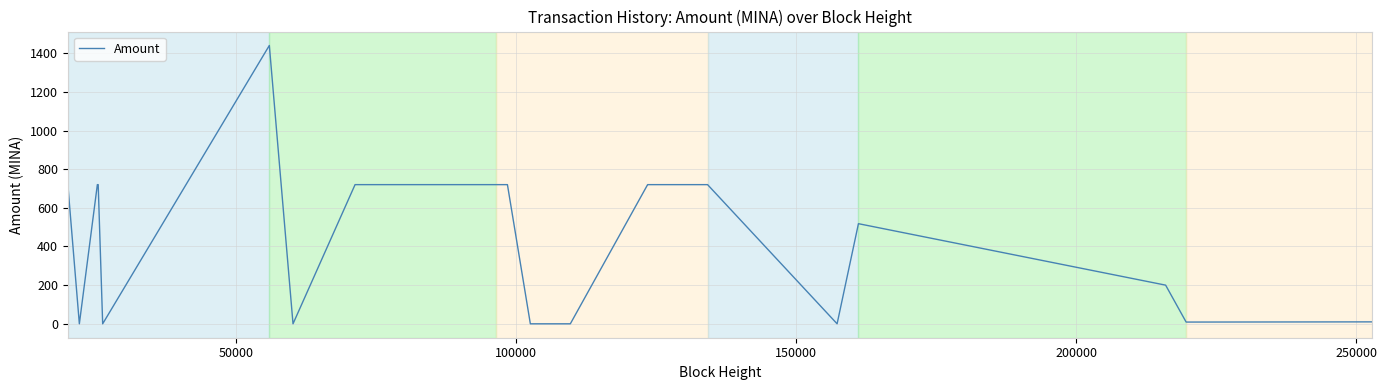

What is the maximum value shown in the chart?

1440.0